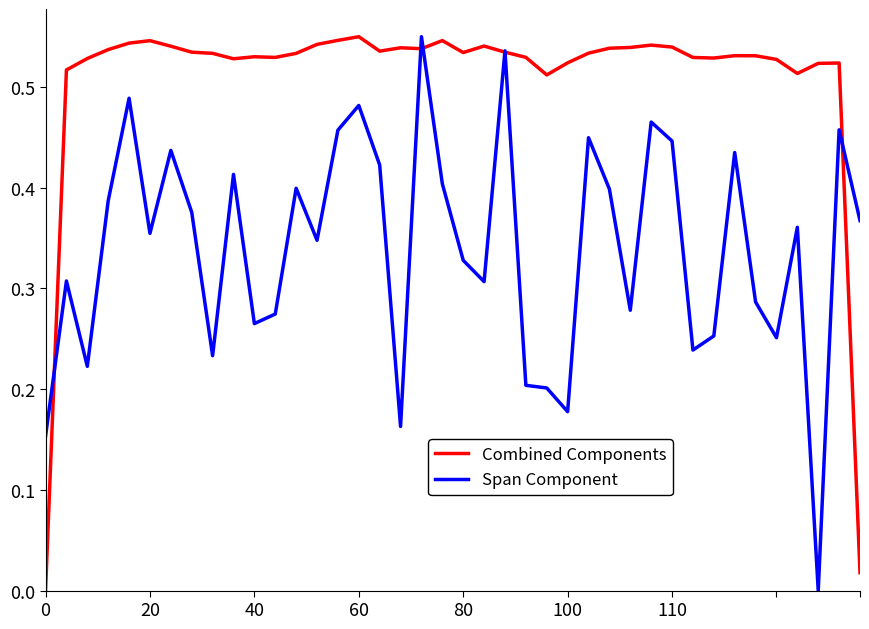

List the series in order of their overall mean, highest first.

Combined Components, Span Component